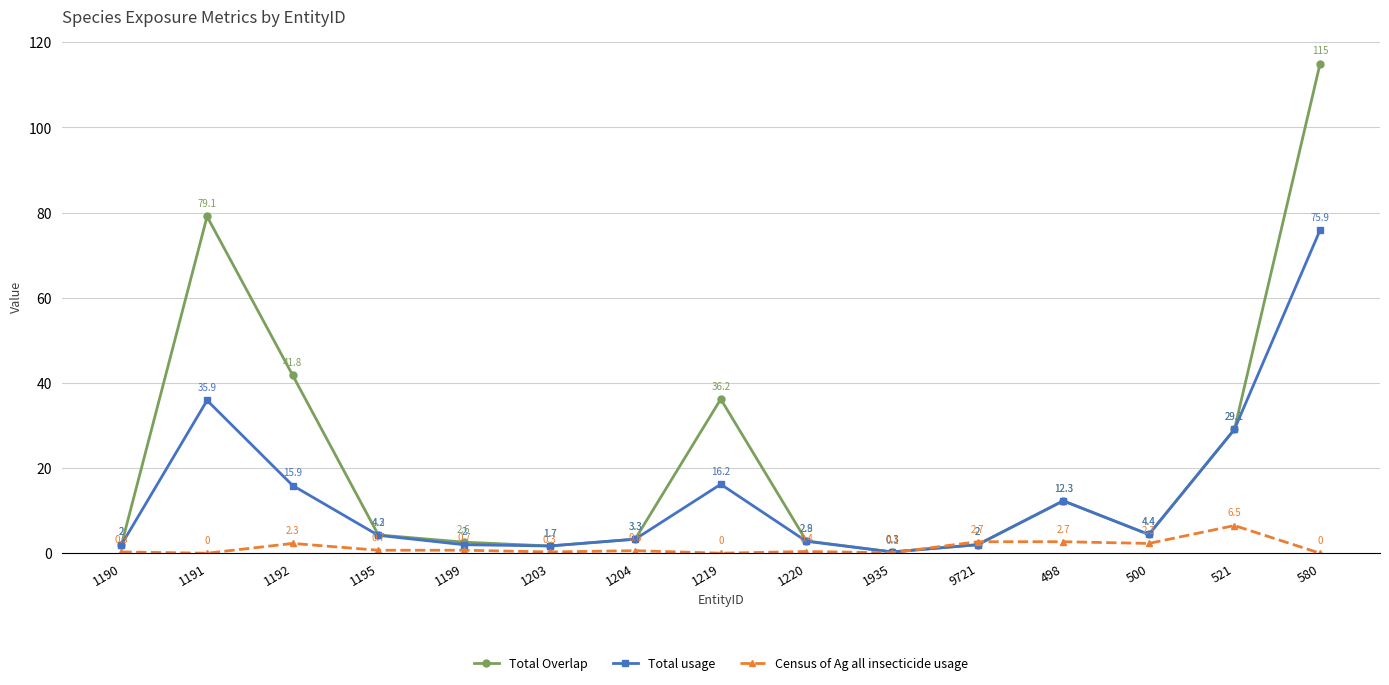

What is the label of the 12th point from the right?

1195